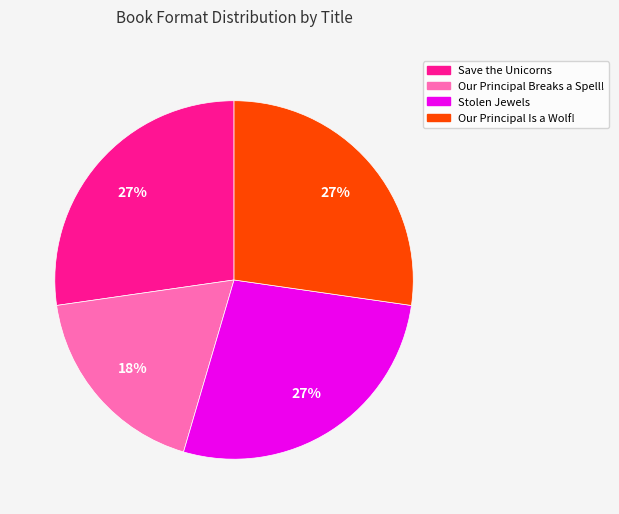

Is there any slice that represents more than half of the pie?

No